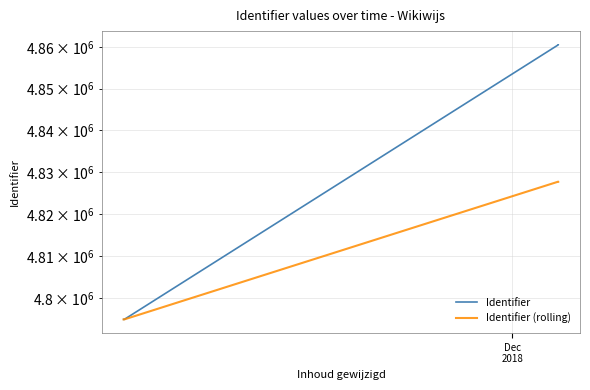

True or false: Identifier has a value of 2326727.6 at Dec
2018.

False